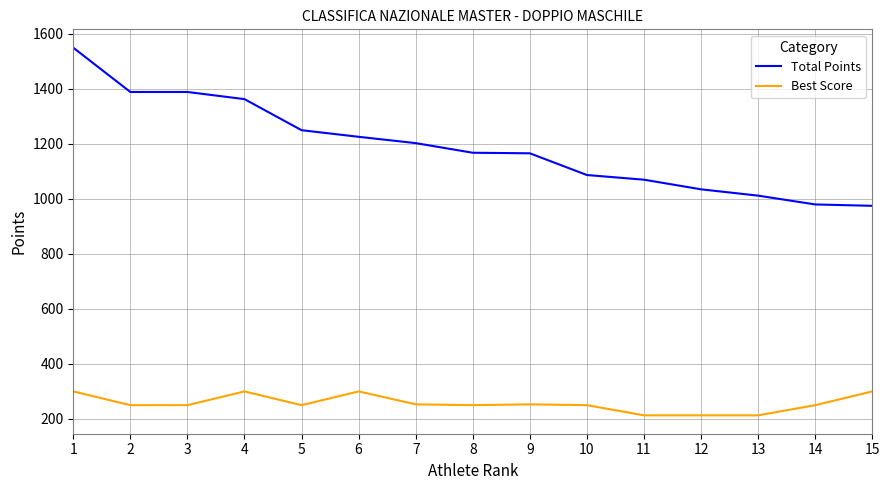

List the series in order of their peak value, highest first.

Total Points, Best Score